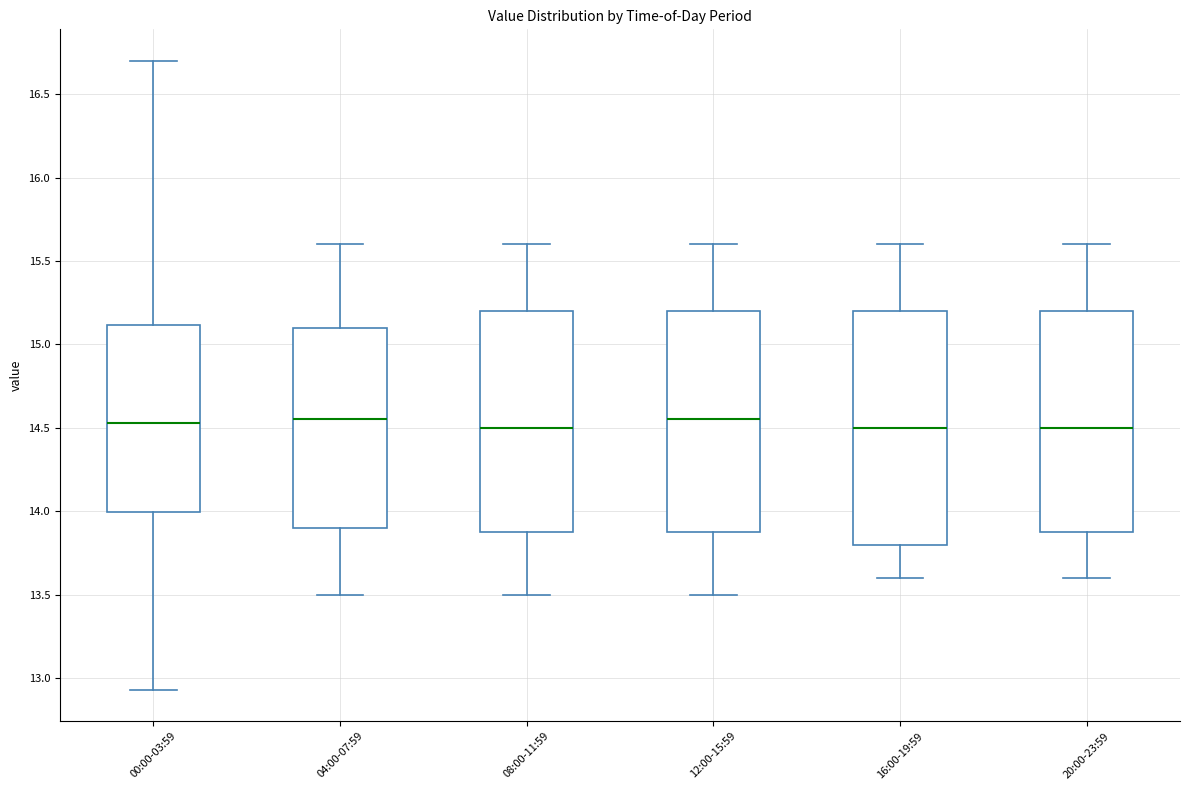

Reading left to right, read every box against the y-axis: the position of its median line, the range the box covers, and the ends of its whiskers. The values are not printed on the chart, so give them approximately, as read against the axis.

00:00-03:59: median 14.55, box 14.00 to 15.10, whiskers 12.95 to 16.70
04:00-07:59: median 14.55, box 13.90 to 15.10, whiskers 13.50 to 15.60
08:00-11:59: median 14.50, box 13.90 to 15.20, whiskers 13.50 to 15.60
12:00-15:59: median 14.55, box 13.90 to 15.20, whiskers 13.50 to 15.60
16:00-19:59: median 14.50, box 13.80 to 15.20, whiskers 13.60 to 15.60
20:00-23:59: median 14.50, box 13.90 to 15.20, whiskers 13.60 to 15.60